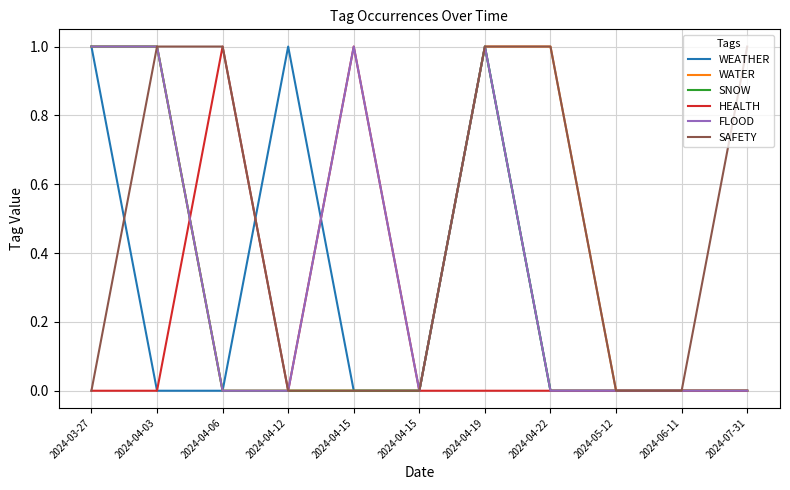

Reading right to left, what are all the values shown in this chart?

WEATHER: 0	0	0	0	1	0	0	1	0	0	1
WATER: 0	0	0	1	1	0	0	0	0	1	1
SNOW: 0	0	0	0	1	0	0	0	0	1	1
HEALTH: 0	0	0	0	0	0	1	0	1	0	0
FLOOD: 0	0	0	0	1	0	1	0	0	1	1
SAFETY: 1	0	0	1	1	0	0	0	1	1	0